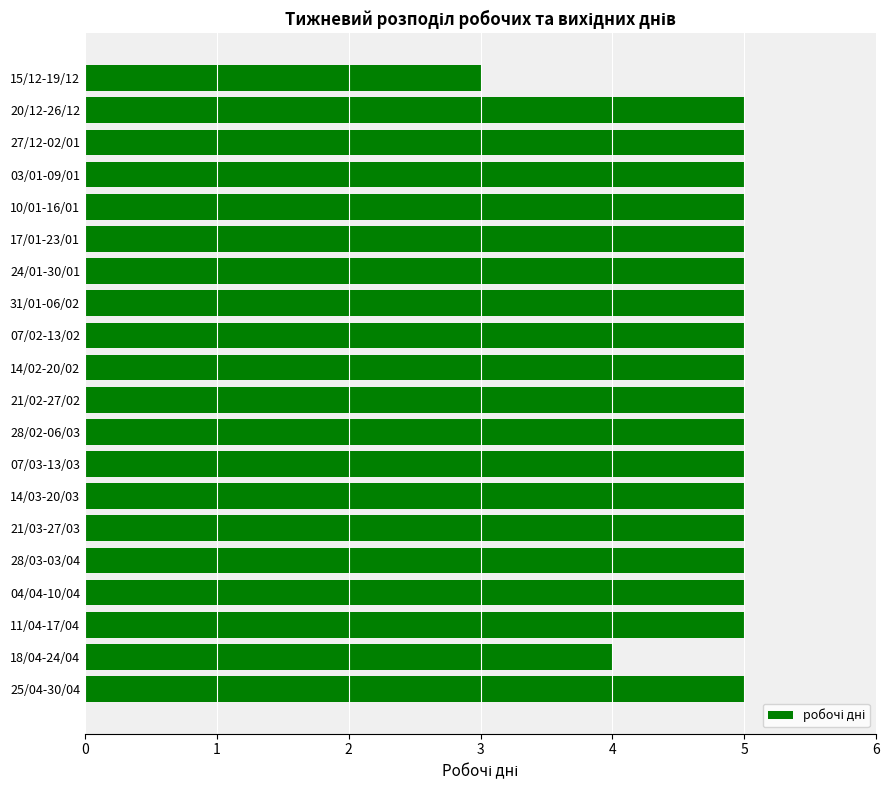

What is the ratio of the value at 03/01-09/01 to the value at 21/03-27/03?

1.0